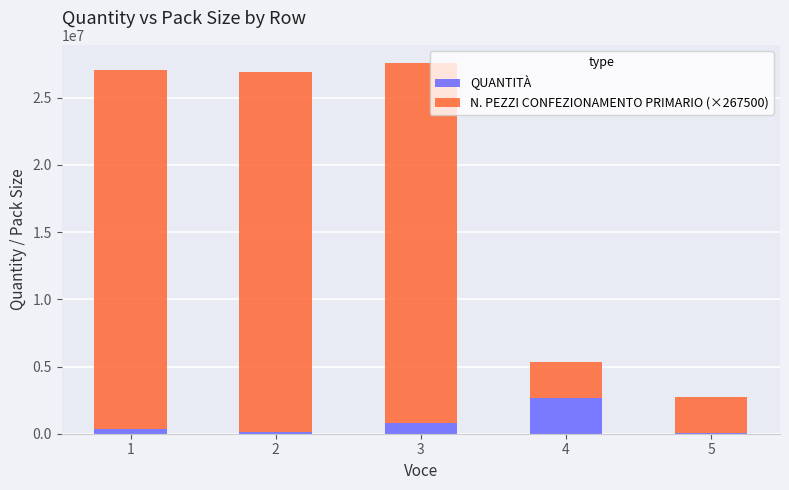

What is the sum of all QUANTITÀ values?

3995500